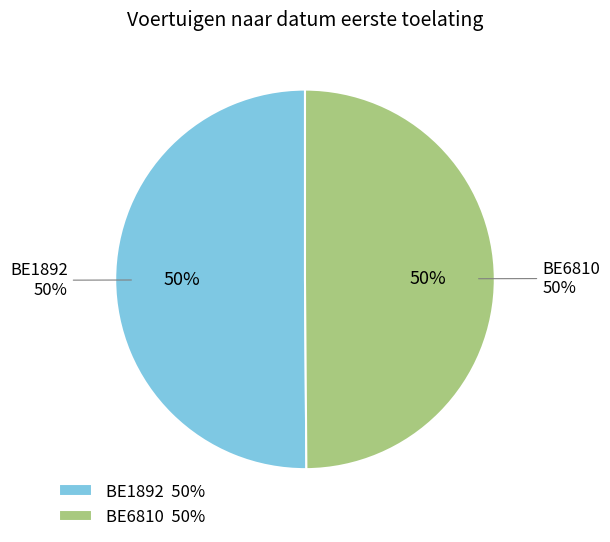

Approximately how many times larger is the value at BE6810 compared to BE1892?

1.0